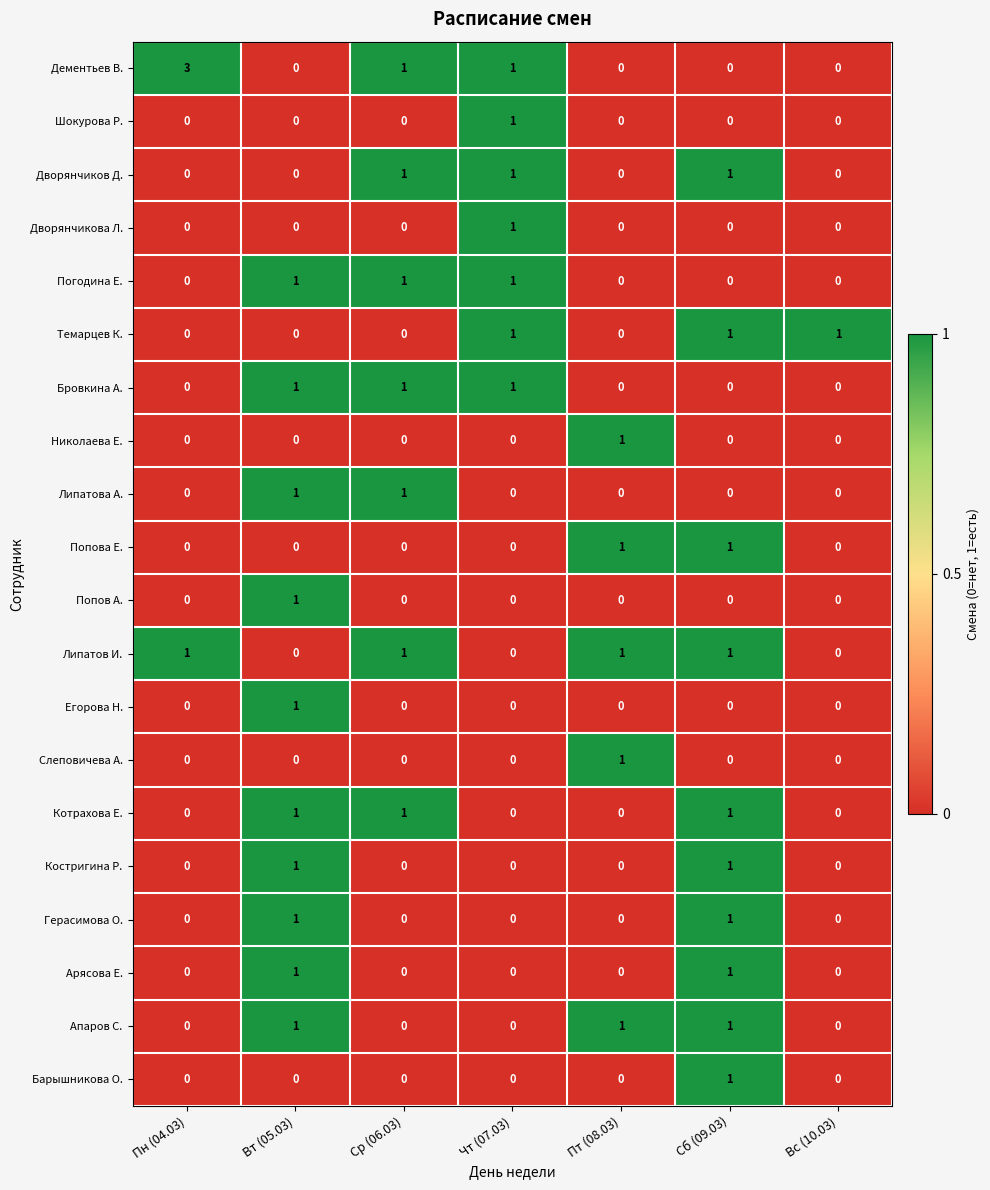

At which label does Барышникова О. reach its peak?

Сб (09.03)